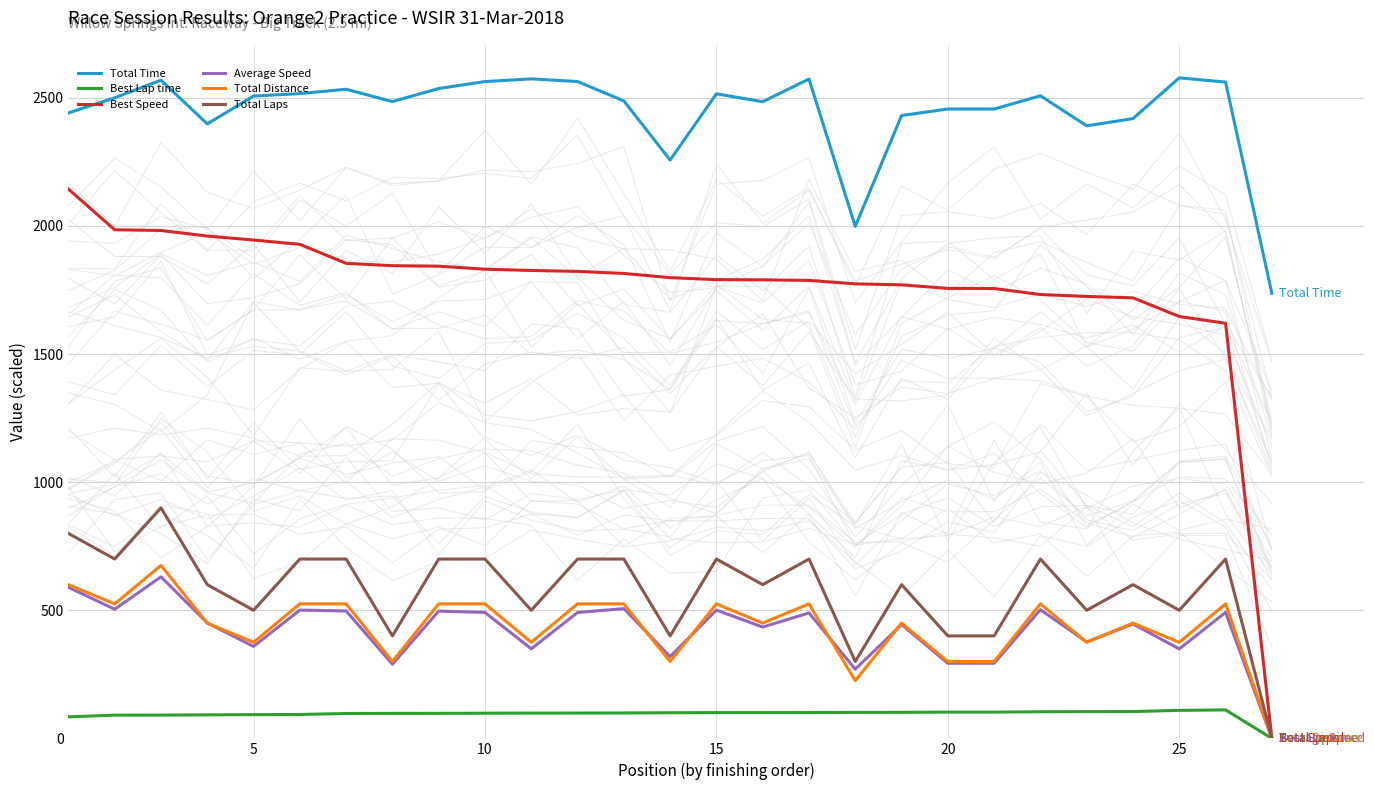

True or false: Total Laps and Total Time cross at least once.

False